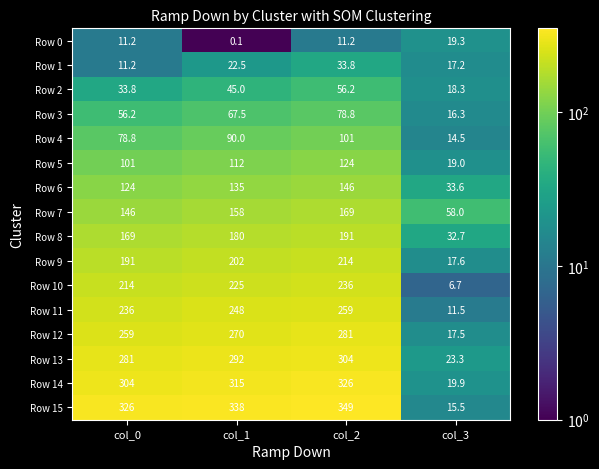

The Row 8 series shows 191.0 at col_2. True or false?

True